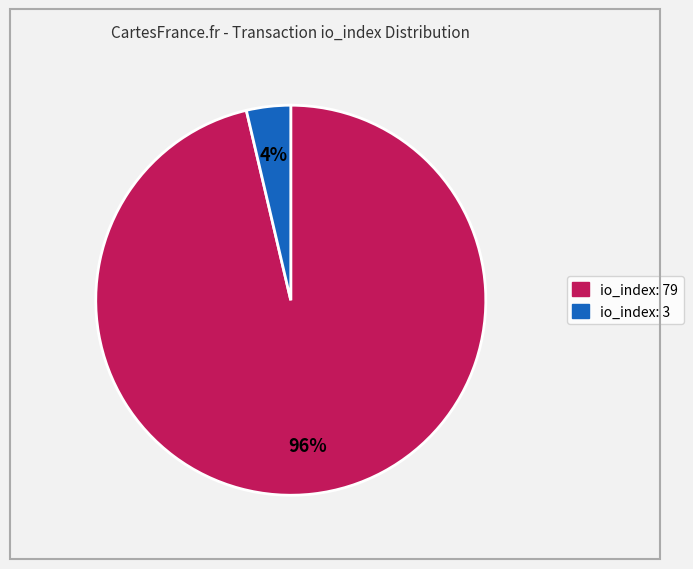

Count the number of slices in the pie.

2